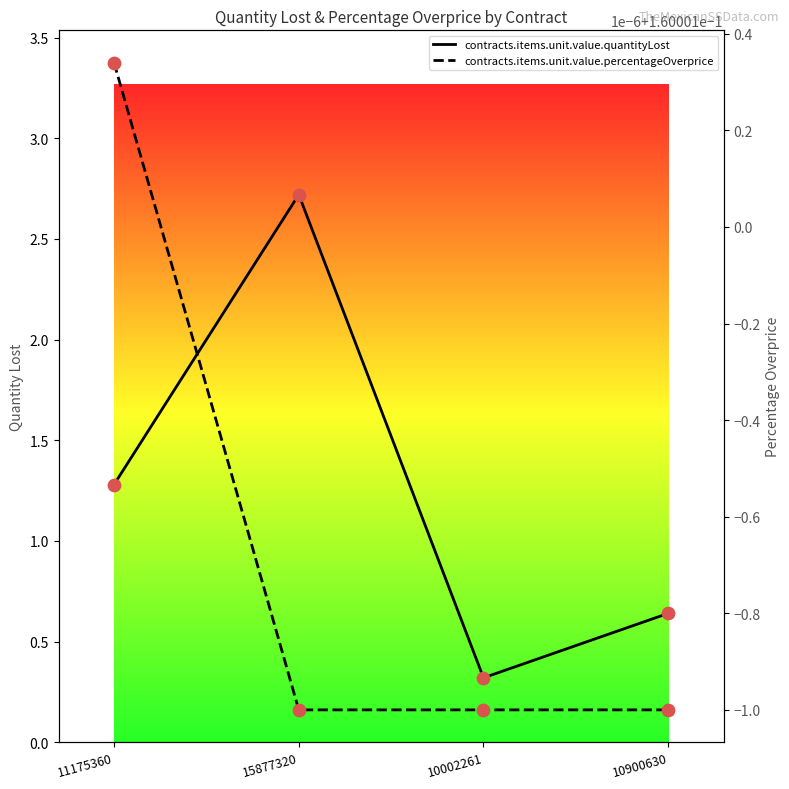

Which series reaches the maximum Y coordinate?

contracts.items.unit.value.quantityLost